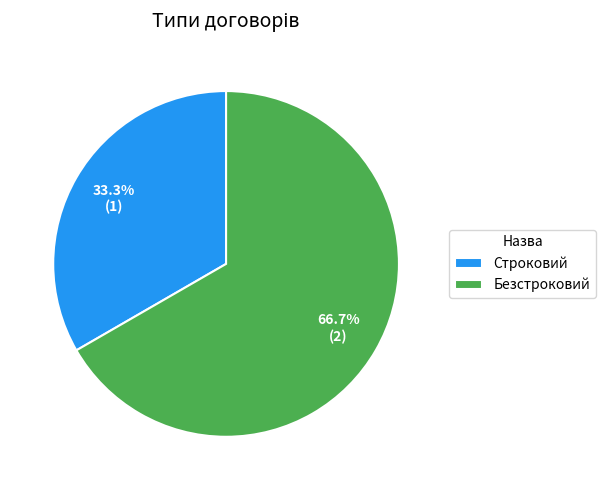

The Строковий slice represents 24% of the pie. True or false?

False